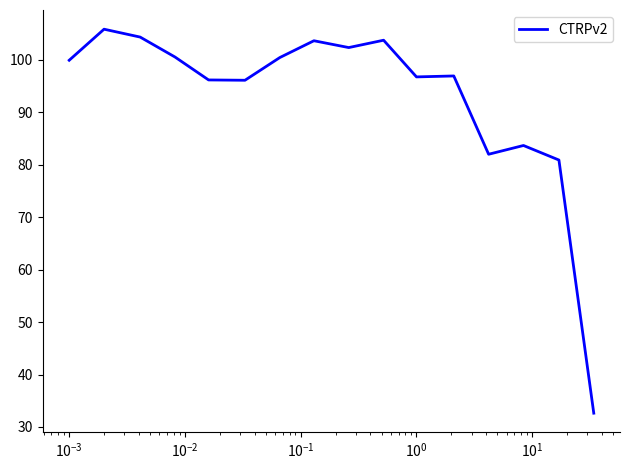

What is the minimum value shown in the chart?

32.6